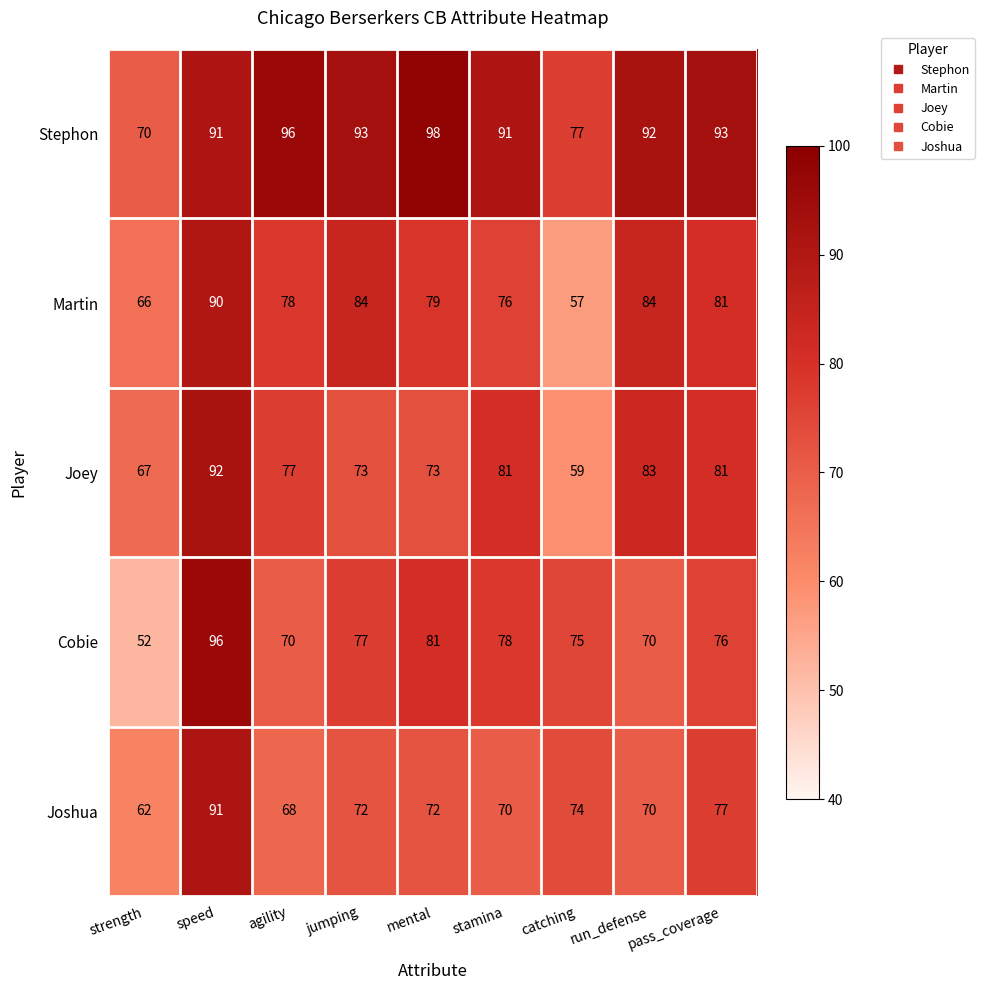

True or false: Cobie has a value of 135 at catching.

False